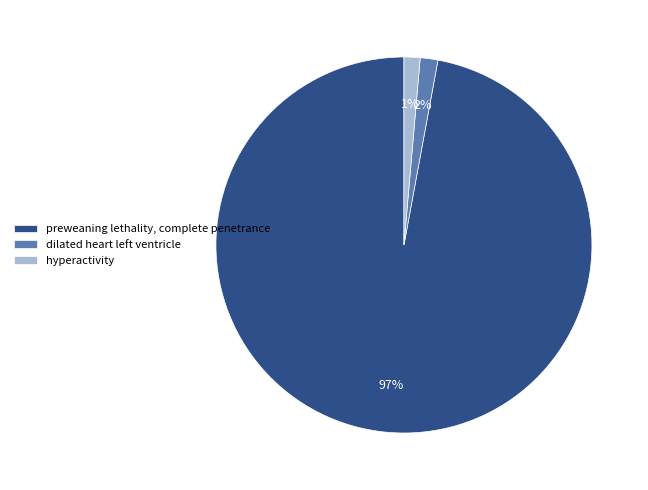

What is the majority slice?

preweaning lethality, complete penetrance